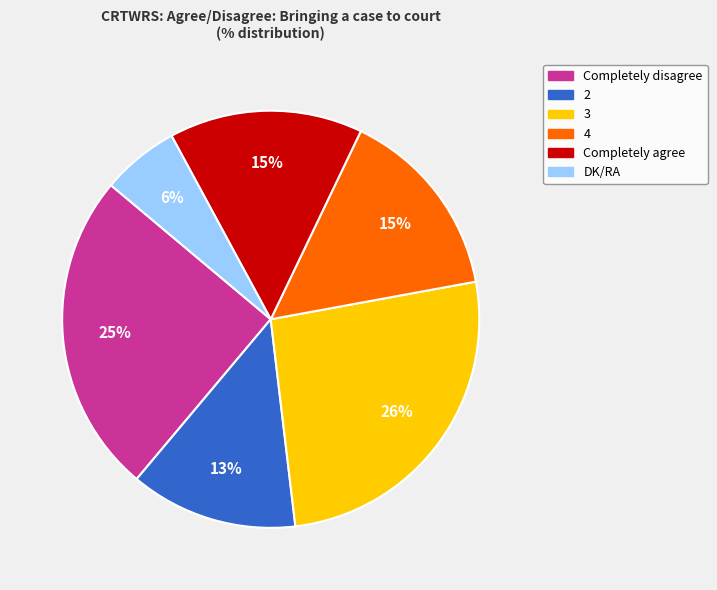

Combined, do Completely disagree and DK/RA account for over 50%?

No